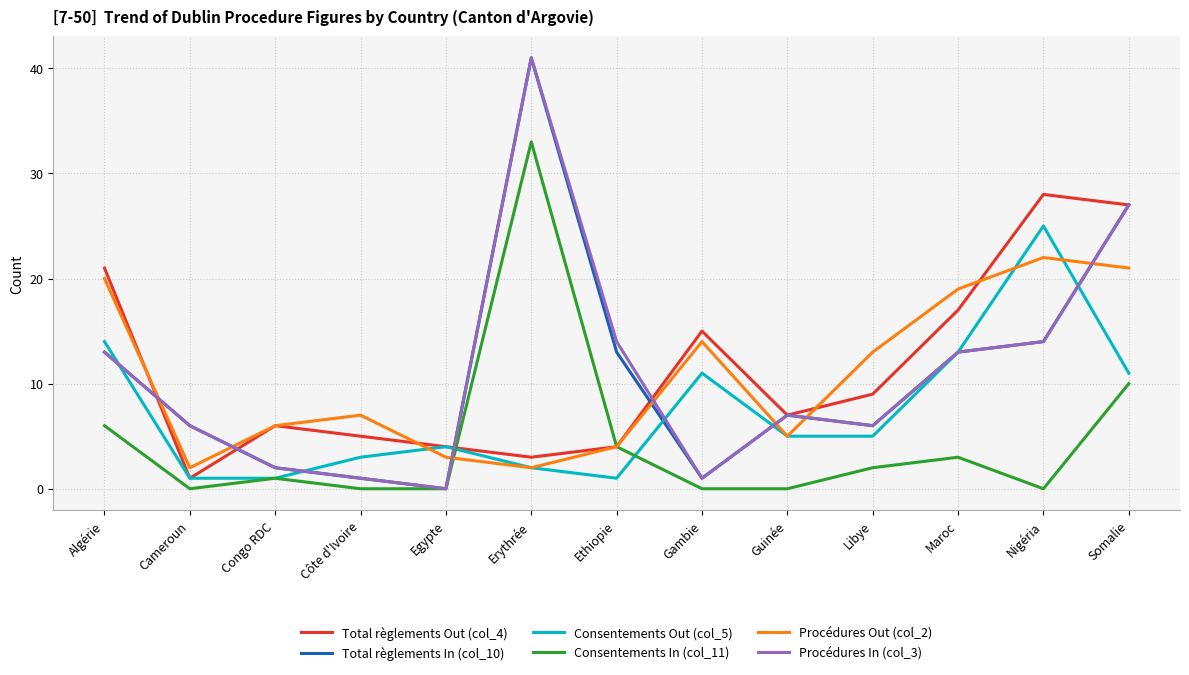

What is the difference between the highest and lowest values at Egypte?

4